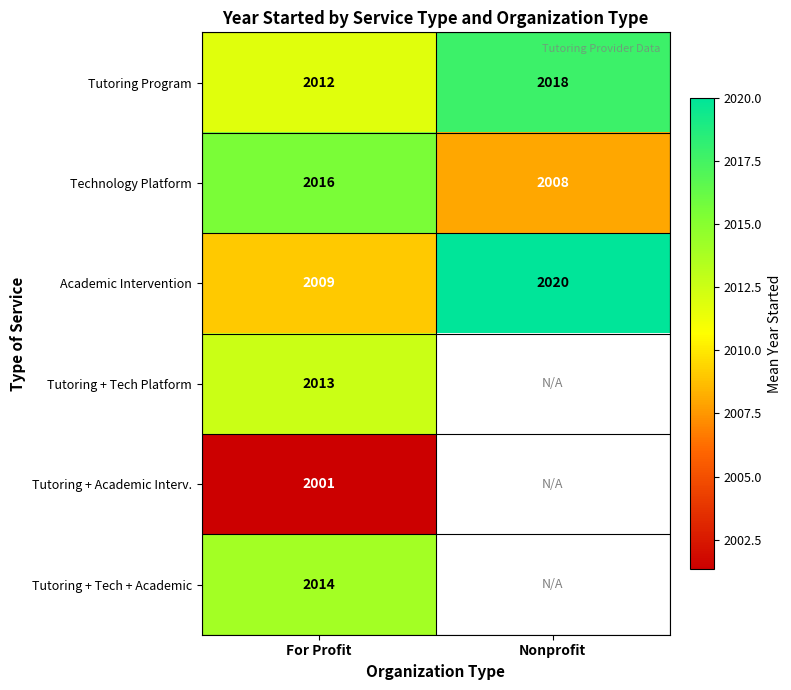

How many categories are shown in the chart?

2